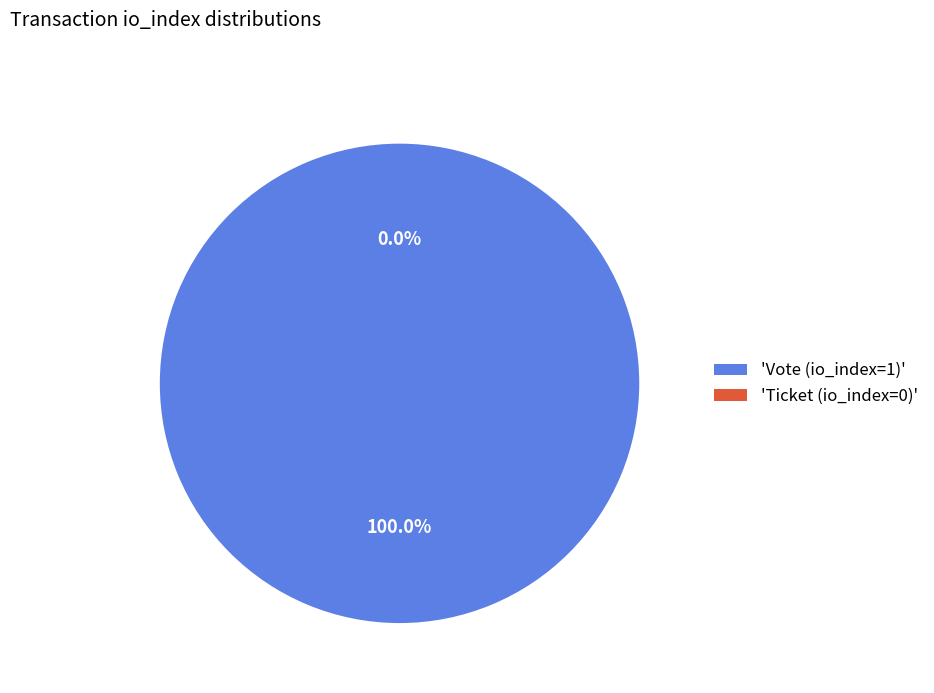

The Ticket (io_index=0) slice represents 0% of the pie. True or false?

True